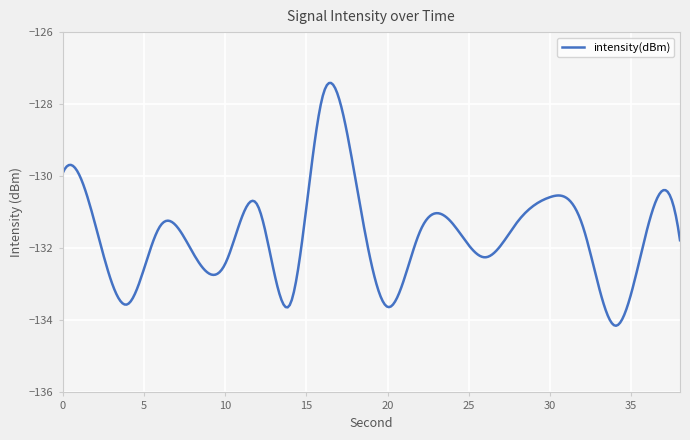

Does the chart display data point markers on the line(s)?

No